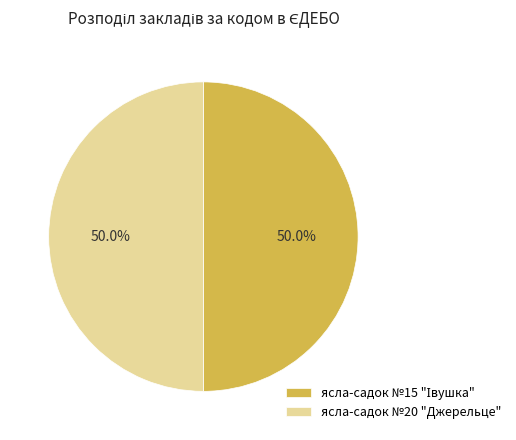

How many segments does this pie chart have?

2